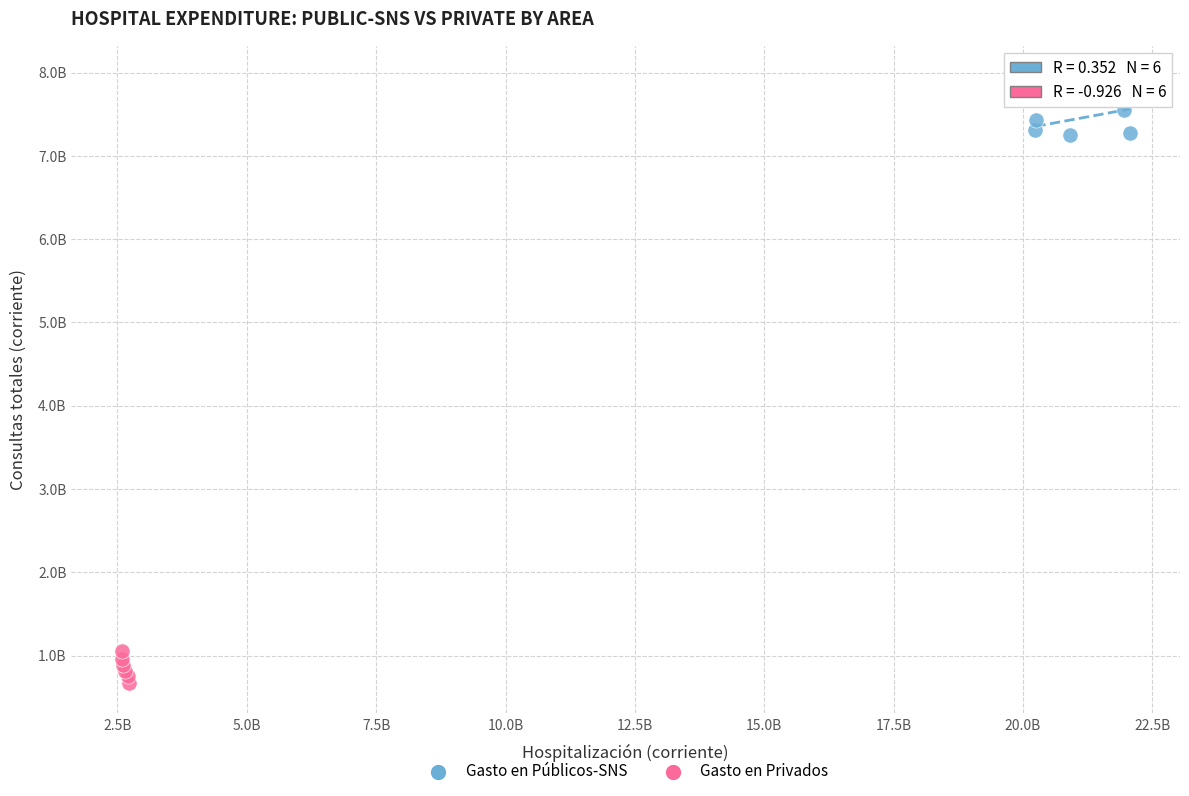

Which series contains the lowest Y value?

Gasto en Privados